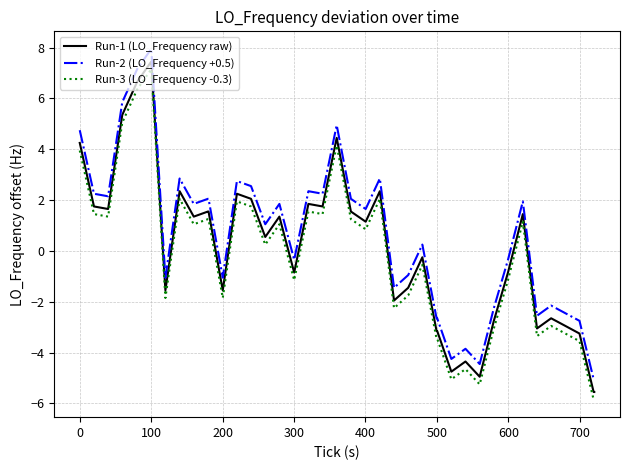

What is the smallest value displayed?

-5.9